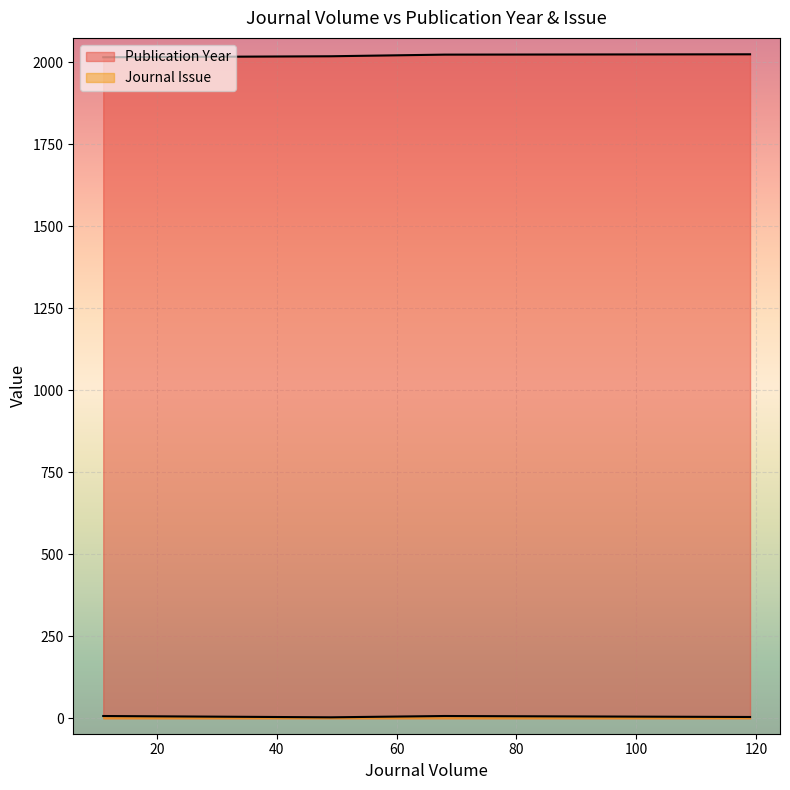

At which category does the chart reach its peak across all series?

119